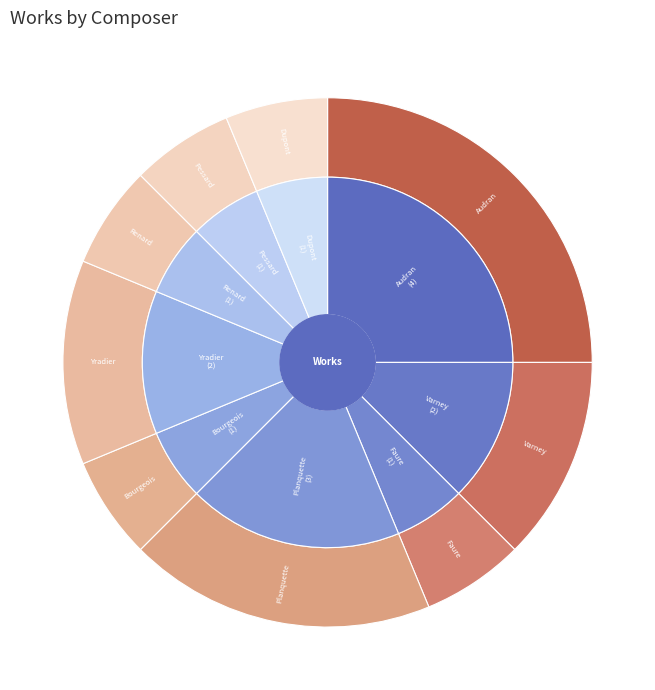

To the nearest percent, what is the combined percentage of Renard and Faure?

12%